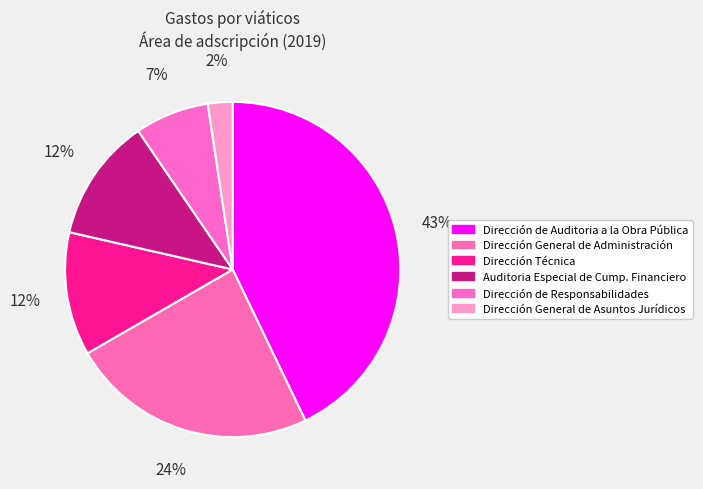

What percentage is the Dirección General de Administración slice, to the nearest percent?

24%